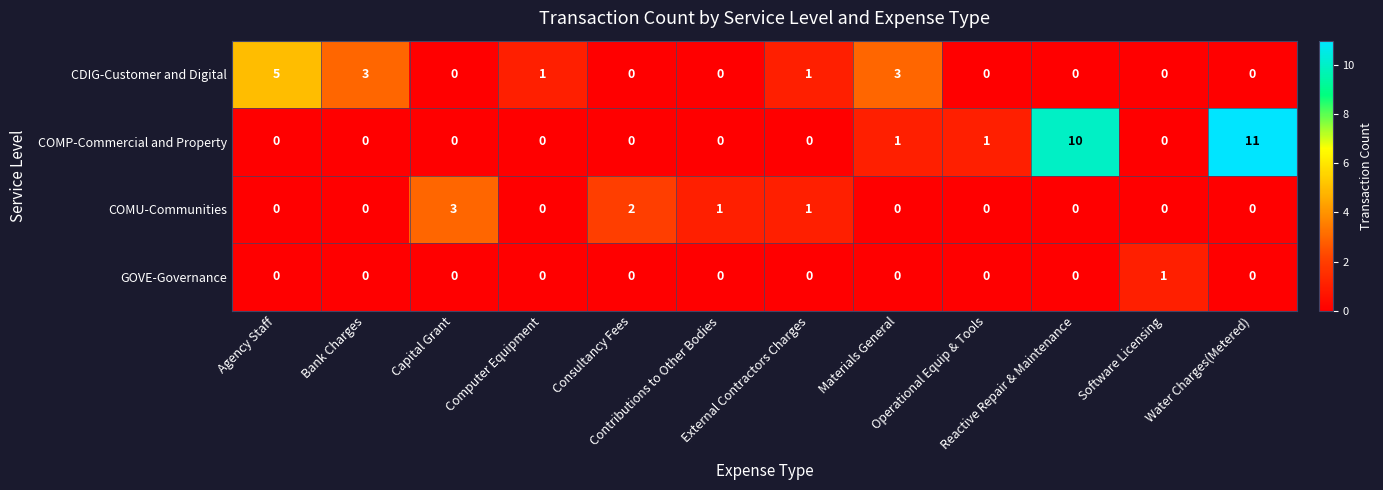

What is the greatest value displayed?

11